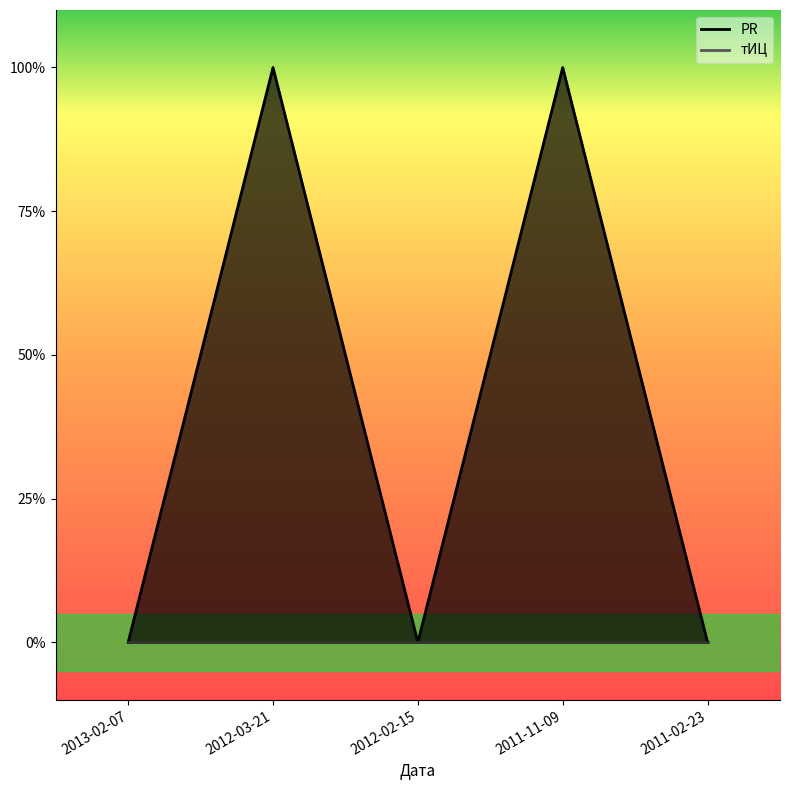

What is the difference between the maximum and minimum values?

1